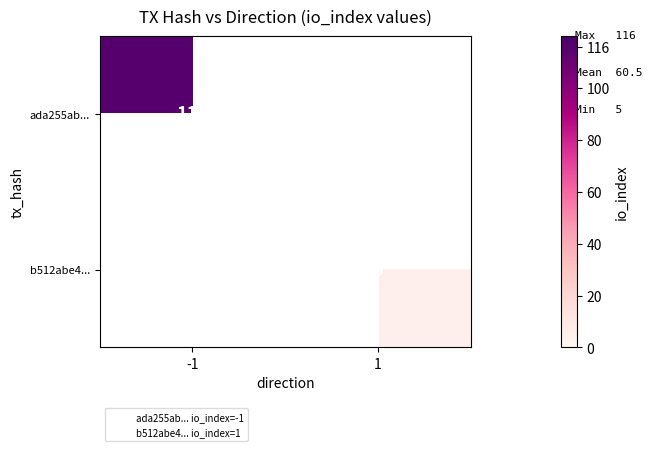

What is the total value across all series at -1?

116